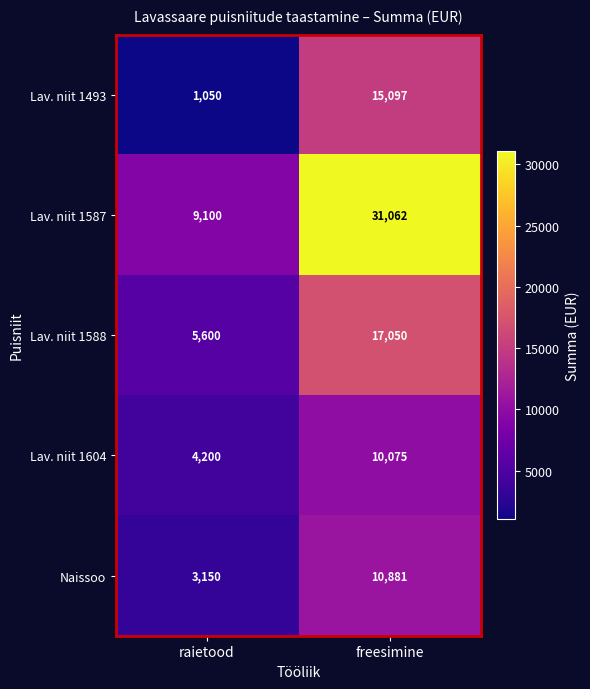

Count the number of categories in the chart.

2